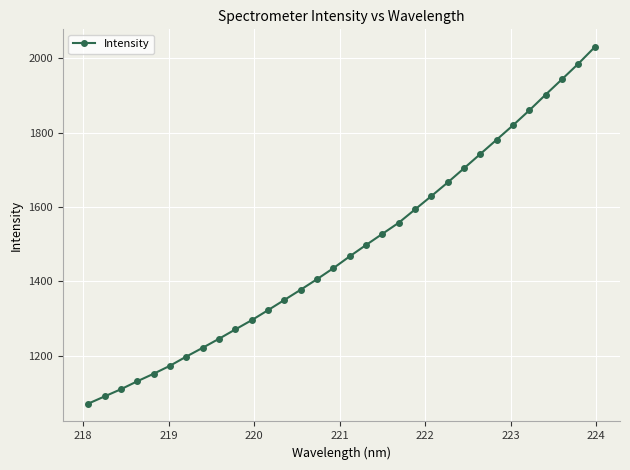

True or false: the data has more than 1 interior local peaks.

False